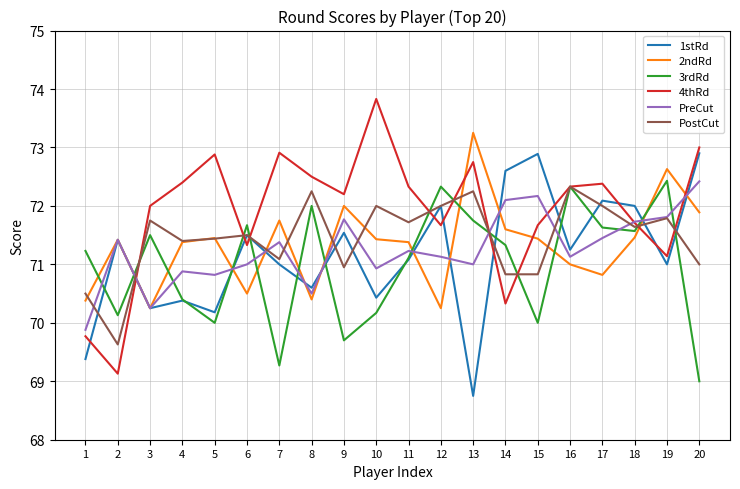

True or false: 4thRd and 2ndRd intersect in this chart.

True